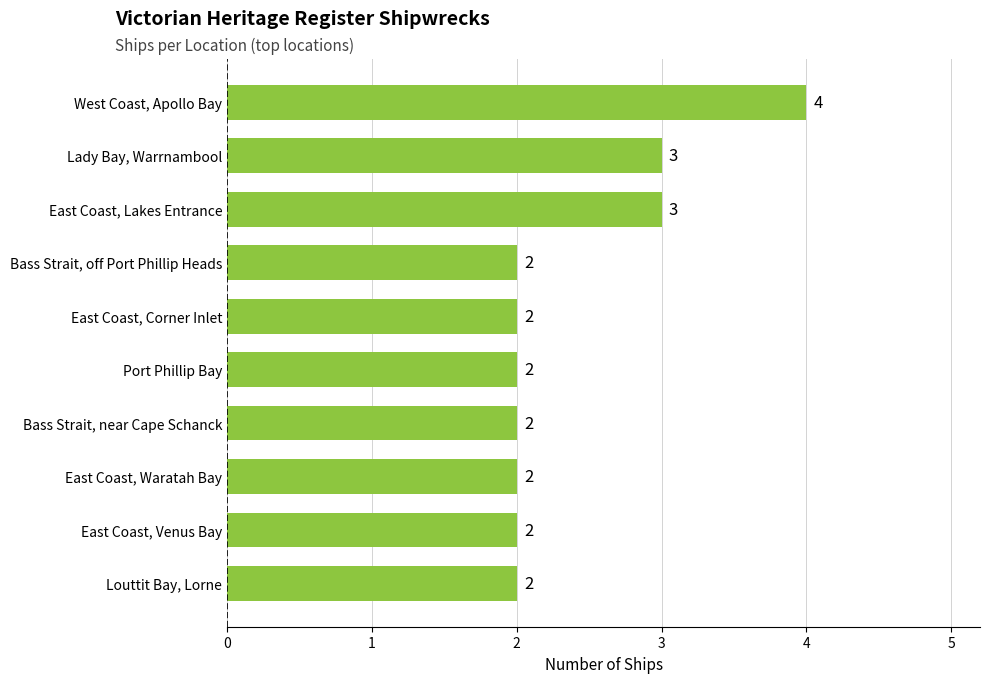

What is the approximate value at Lady Bay, Warrnambool?

3